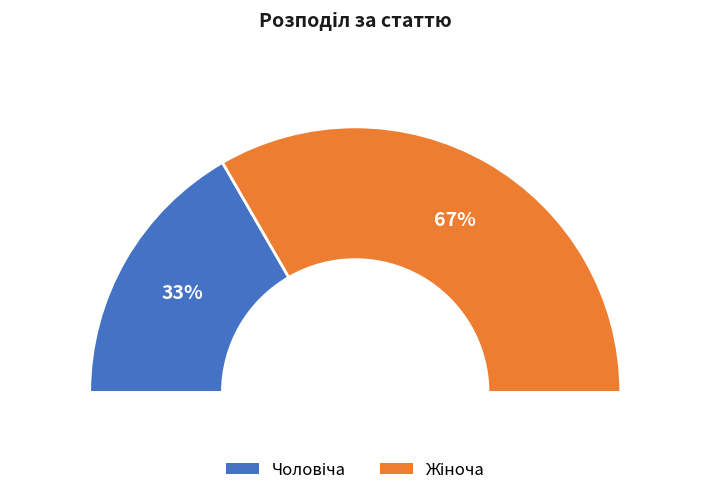

Approximately how many times larger is the value at Жіноча compared to Чоловіча?

2.0